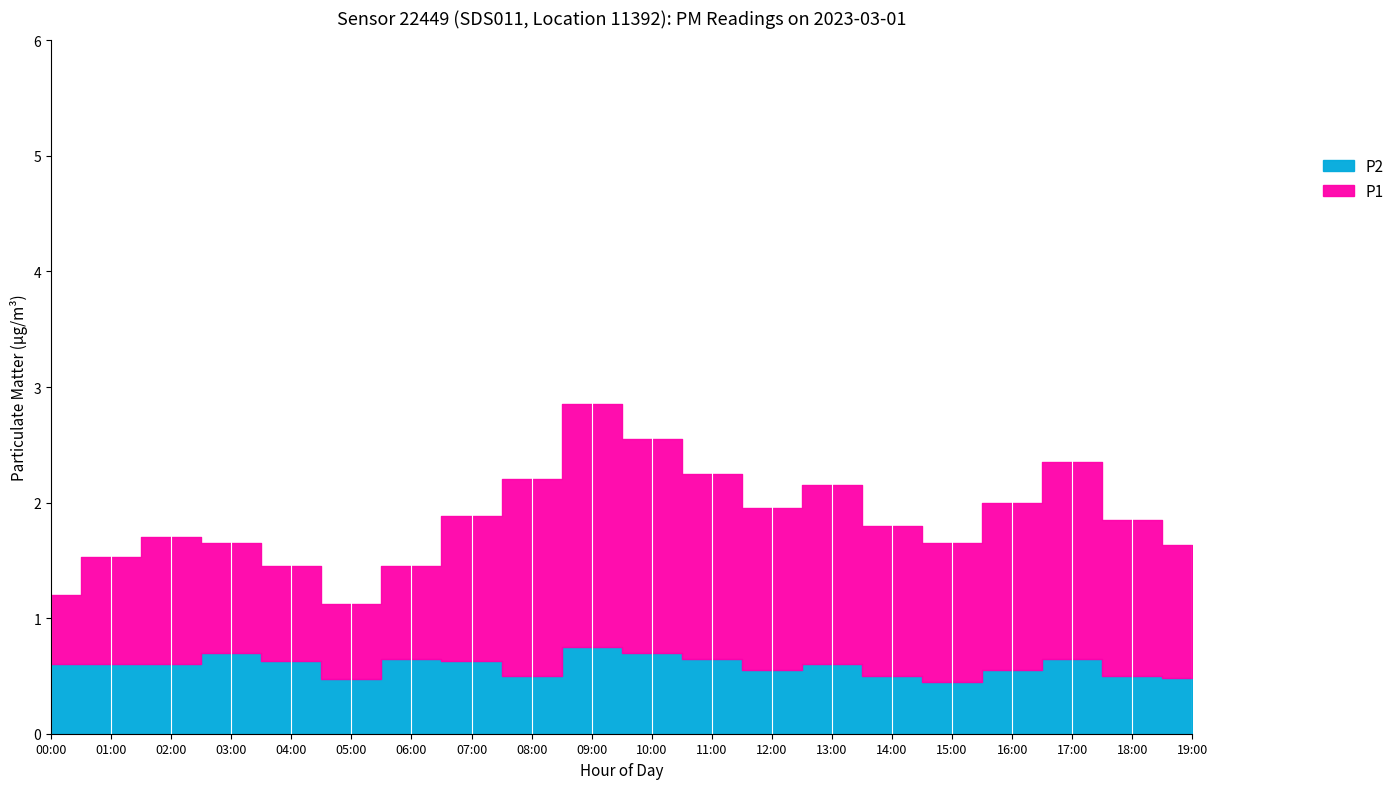

Read the P2 value at 01:00.

0.6